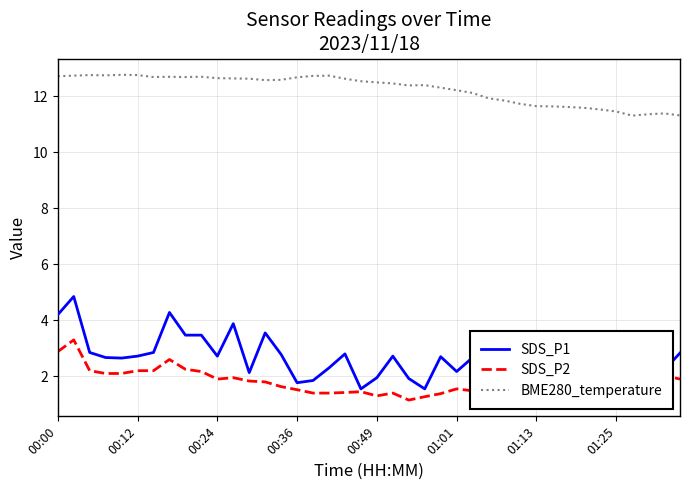

What are all the series names shown in the legend?

SDS_P1, SDS_P2, BME280_temperature